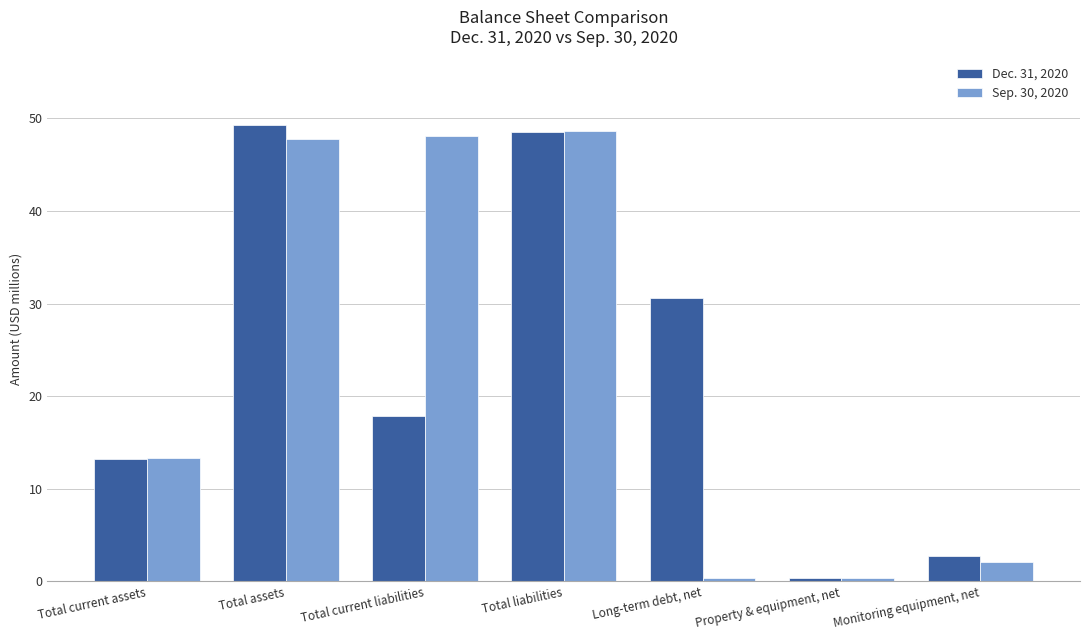

Read the Sep. 30, 2020 value at Monitoring equipment, net.

2.1